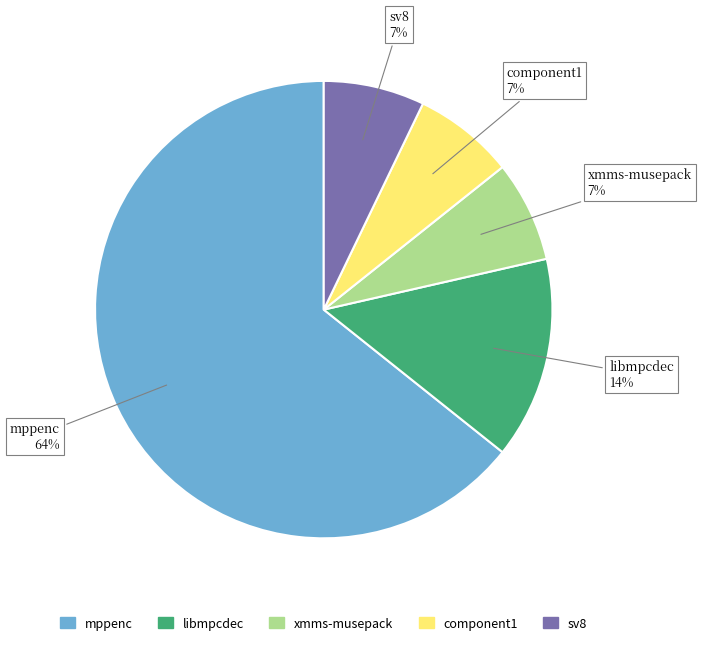

Is it true that sv8 is 7% of the pie?

True